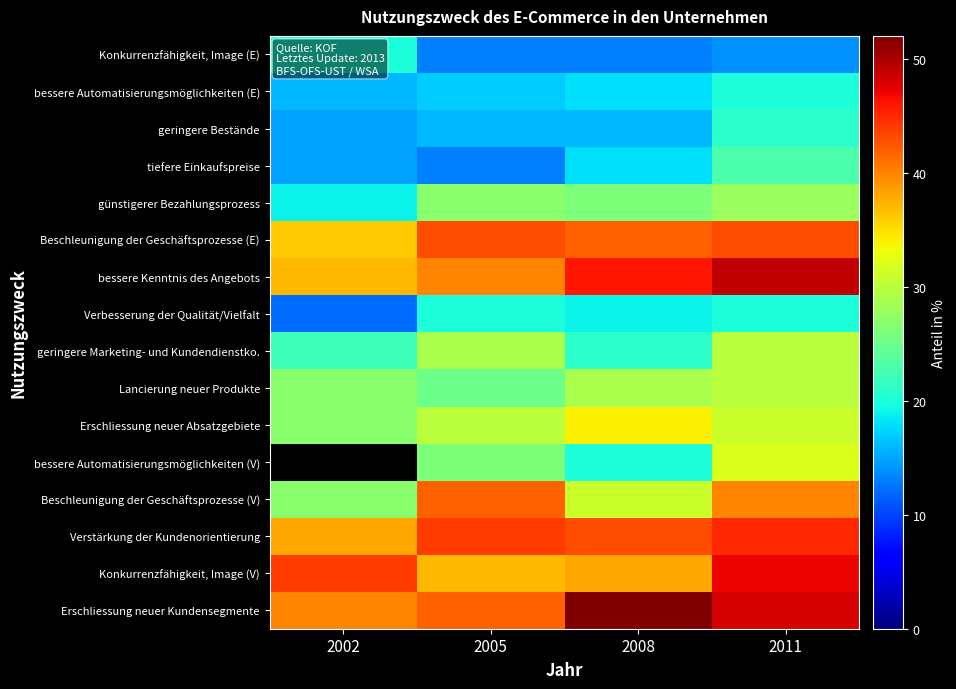

Is the value of Erschliessung neuer Absatzgebiete at 2011 greater than the value of Beschleunigung der Geschäftsprozesse (V) at 2002?

Yes